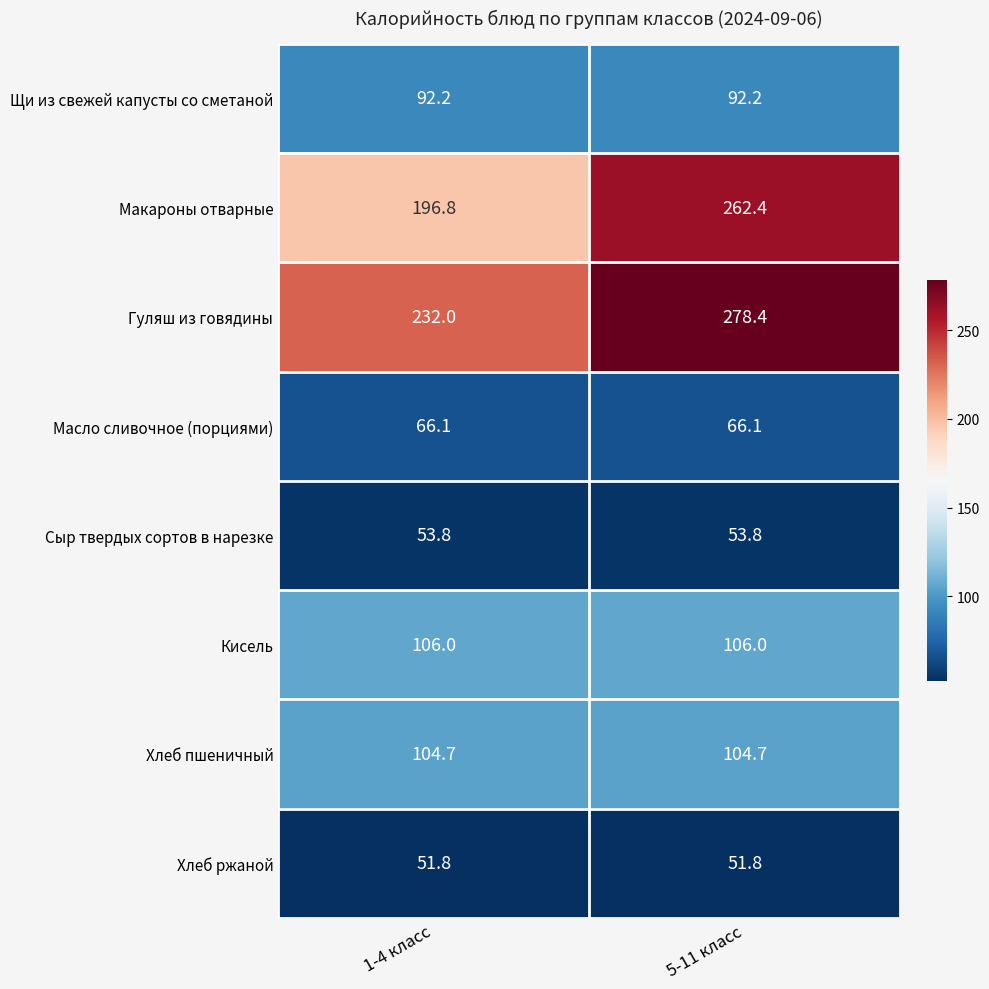

The Щи из свежей капусты со сметаной series shows 92.2 at 5-11 класс. True or false?

True